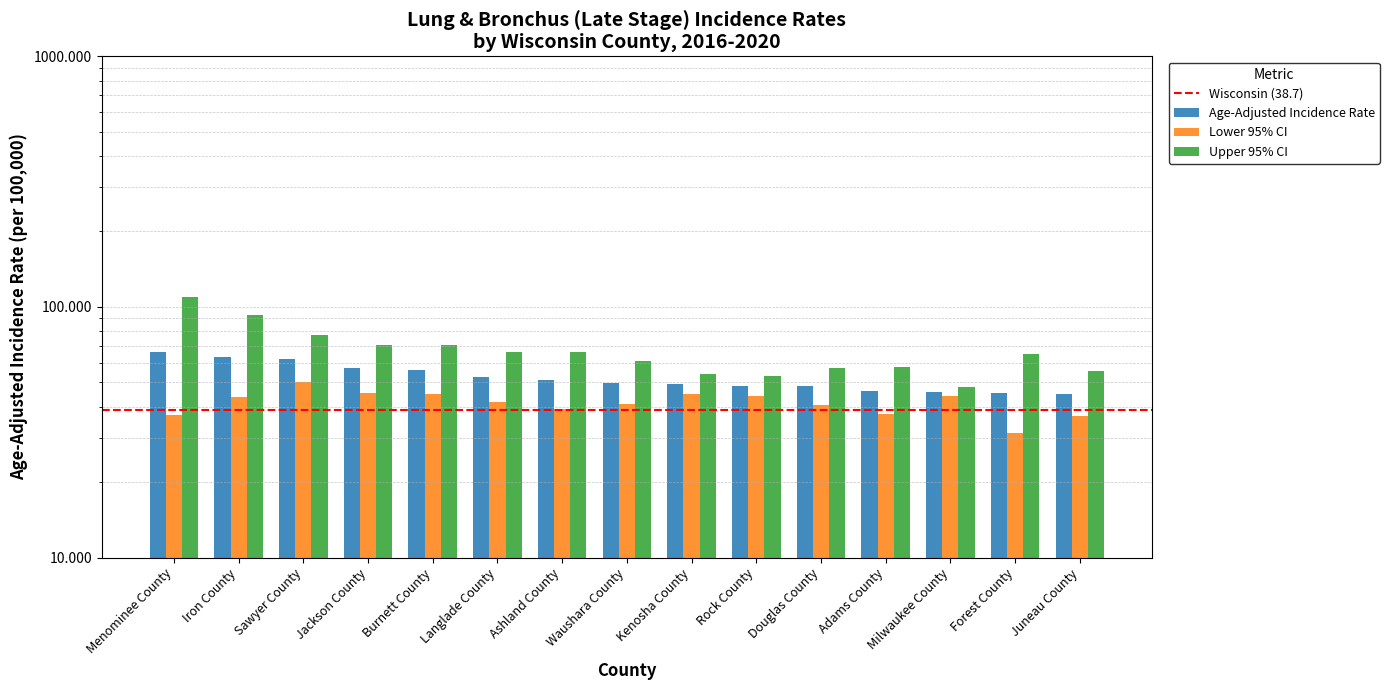

Which series has the largest total across all categories?

Upper 95% CI